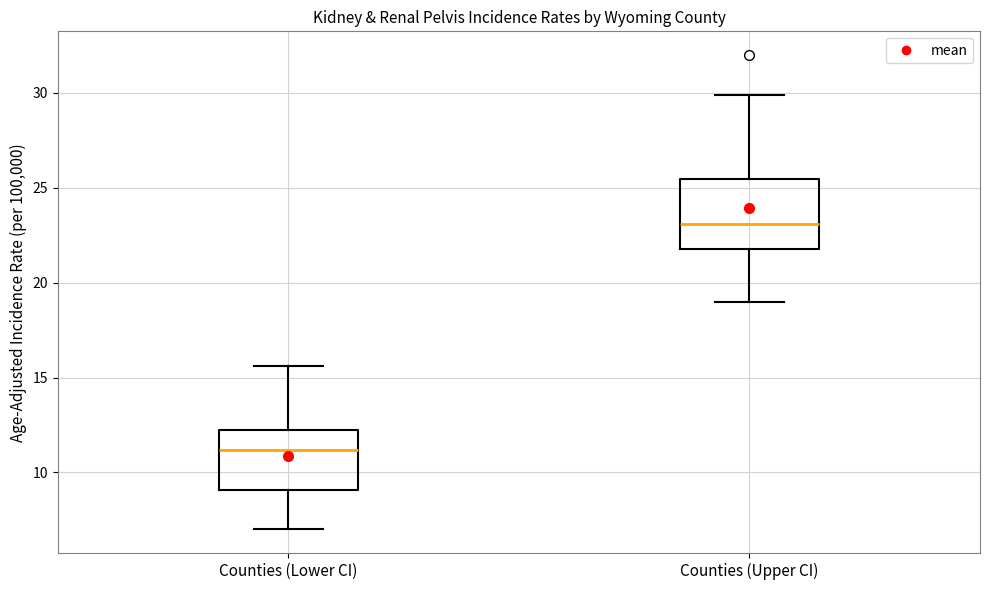

Reading left to right, read every box against the y-axis: the position of its median line, the range the box covers, and the ends of its whiskers. The values are not printed on the chart, so give them approximately, as read against the axis.

Counties (Lower CI): median 11.0, box 9.0 to 12.5, whiskers 7.0 to 15.5
Counties (Upper CI): median 23.0, box 22.0 to 25.5, whiskers 19.0 to 30.0